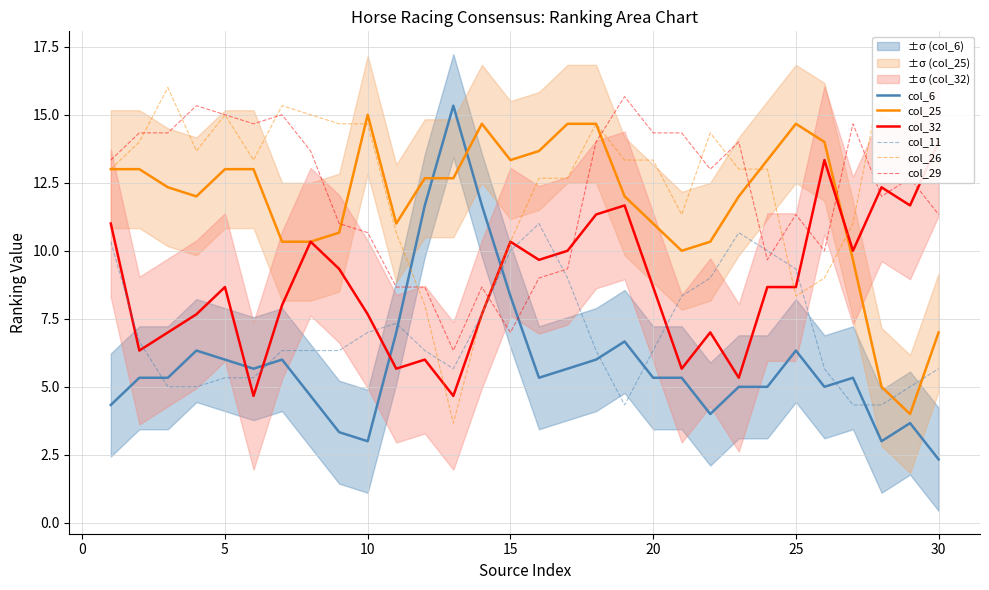

What is the difference between the maximum and minimum values in the col_11 series?

6.7